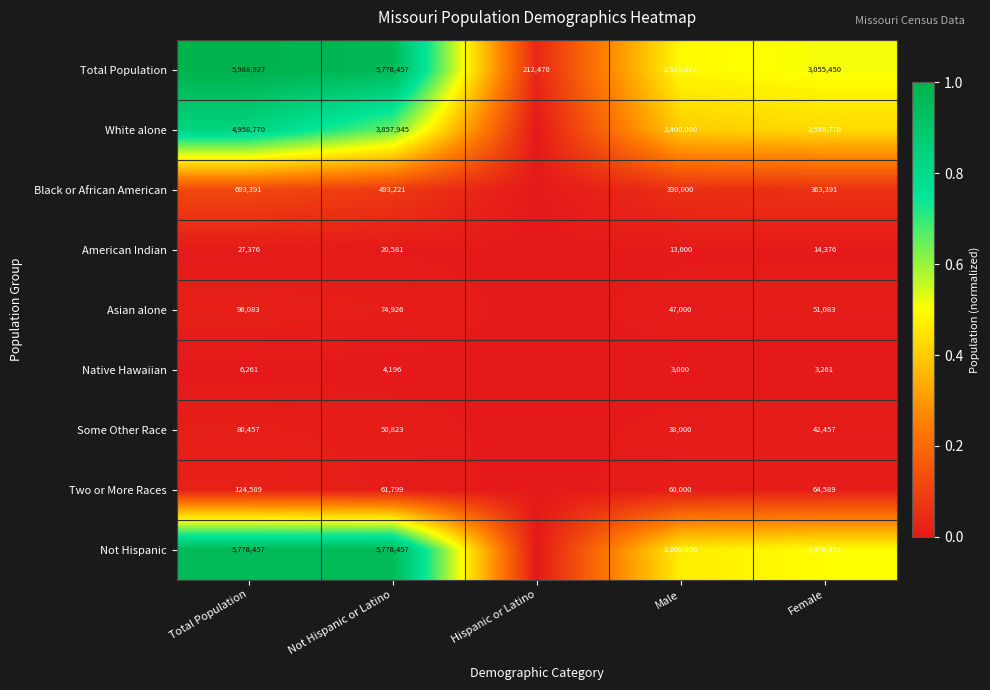

Is it true that Some Other Race equals 25605 at Total Population?

False